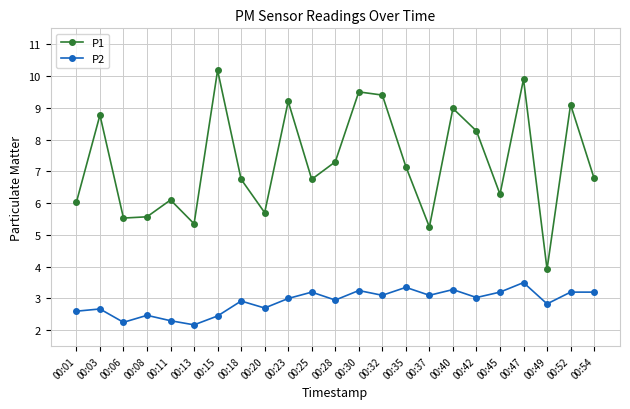

What is the maximum value for P1?

10.2